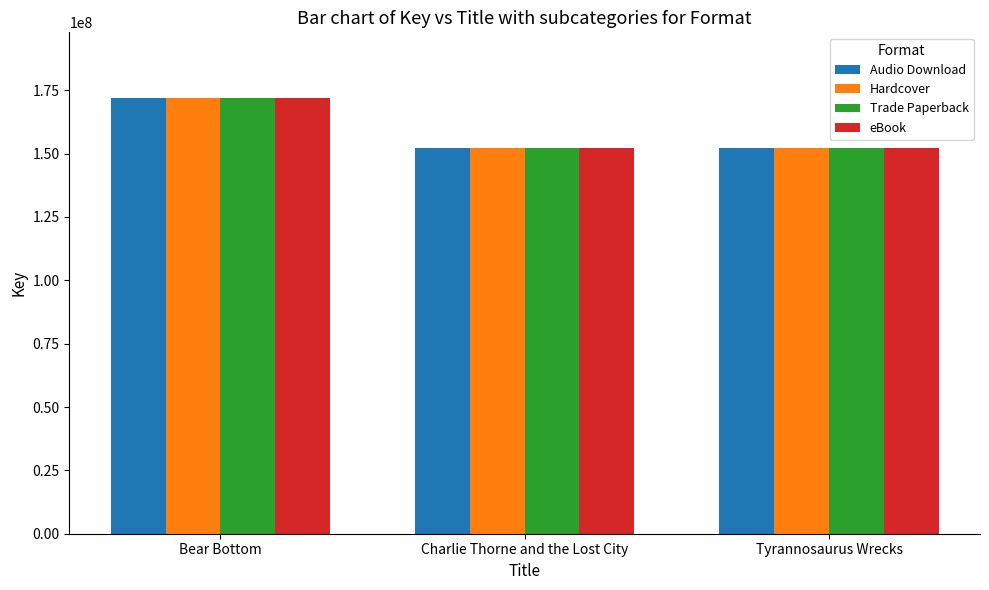

What is the difference between the second highest and minimum values in the Hardcover series?

2269